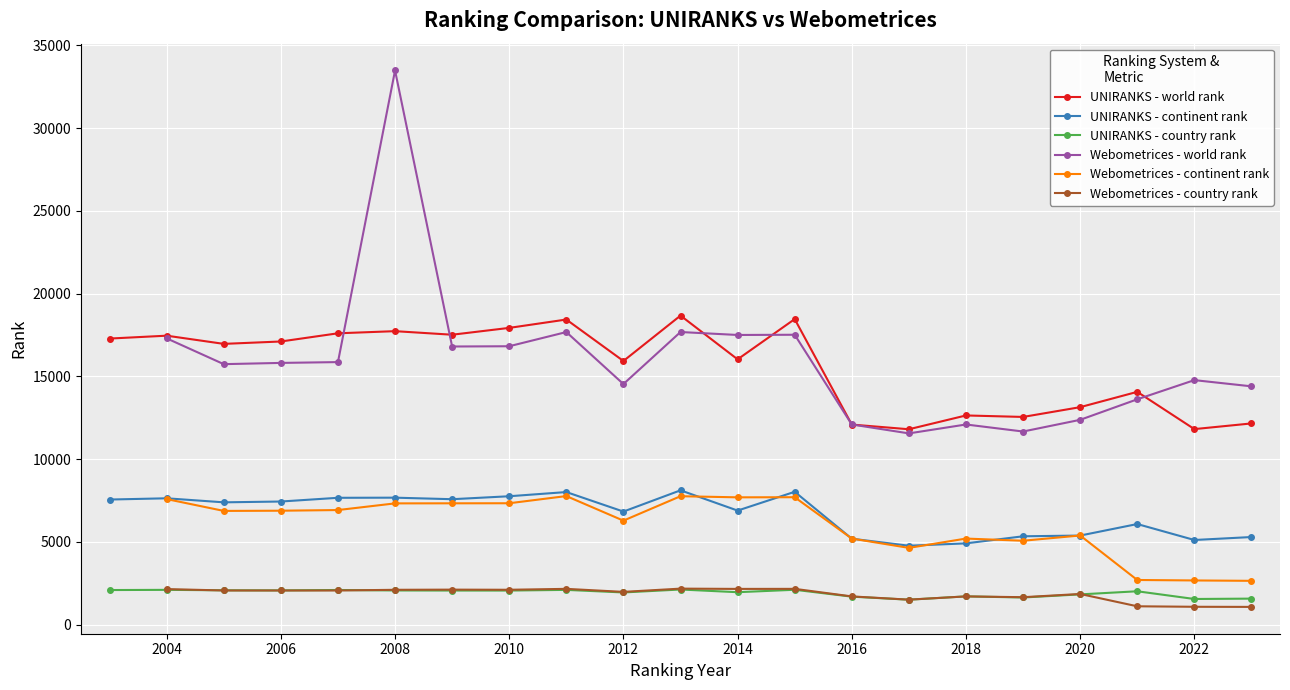

What is the difference between the maximum and second lowest values in the UNIRANKS - world rank series?

6858